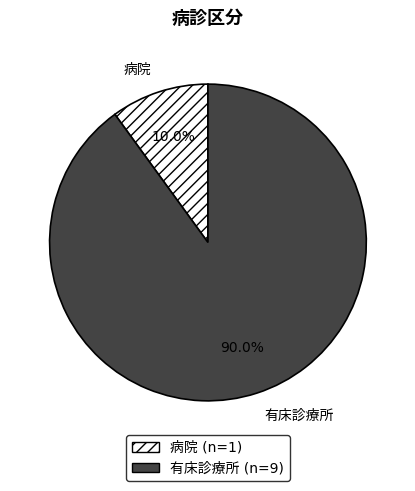

Is there a majority slice in this chart?

Yes